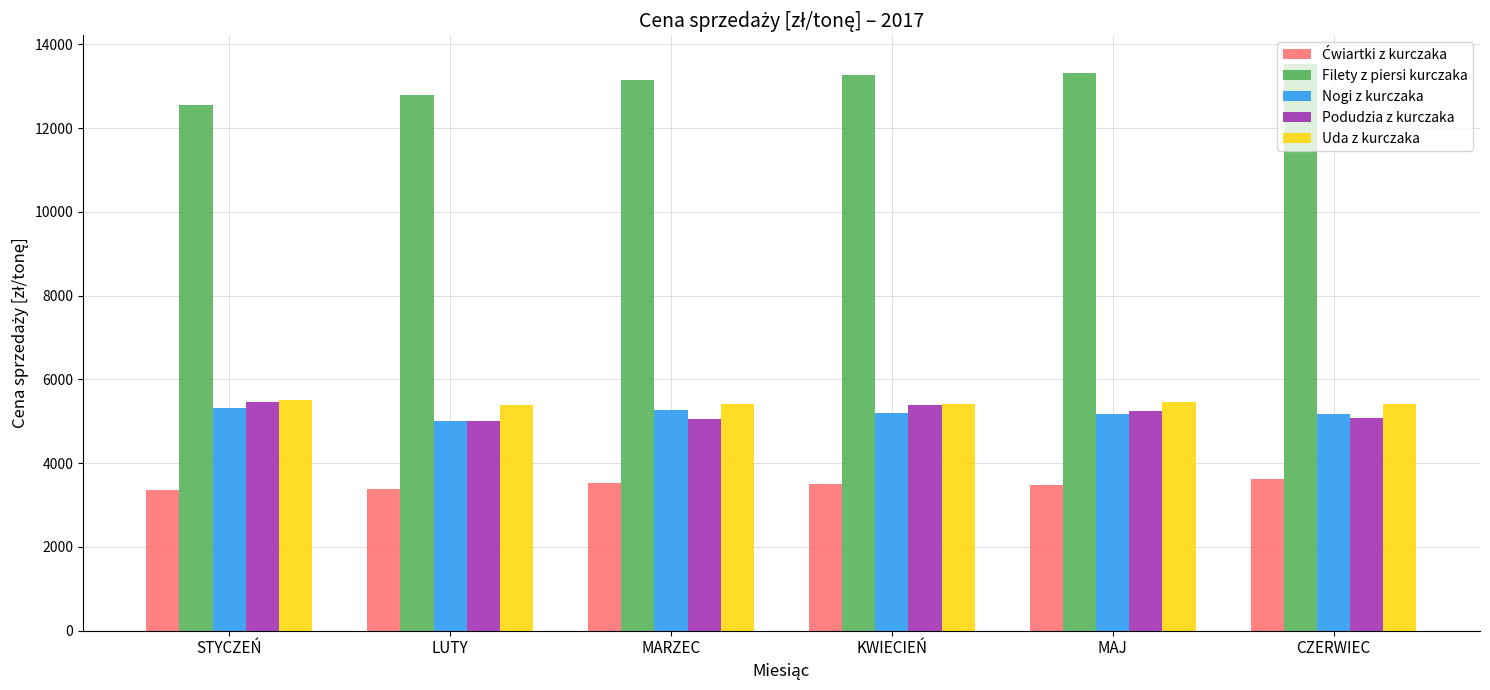

What is the sum of all Filety z piersi kurczaka values?

78640.6